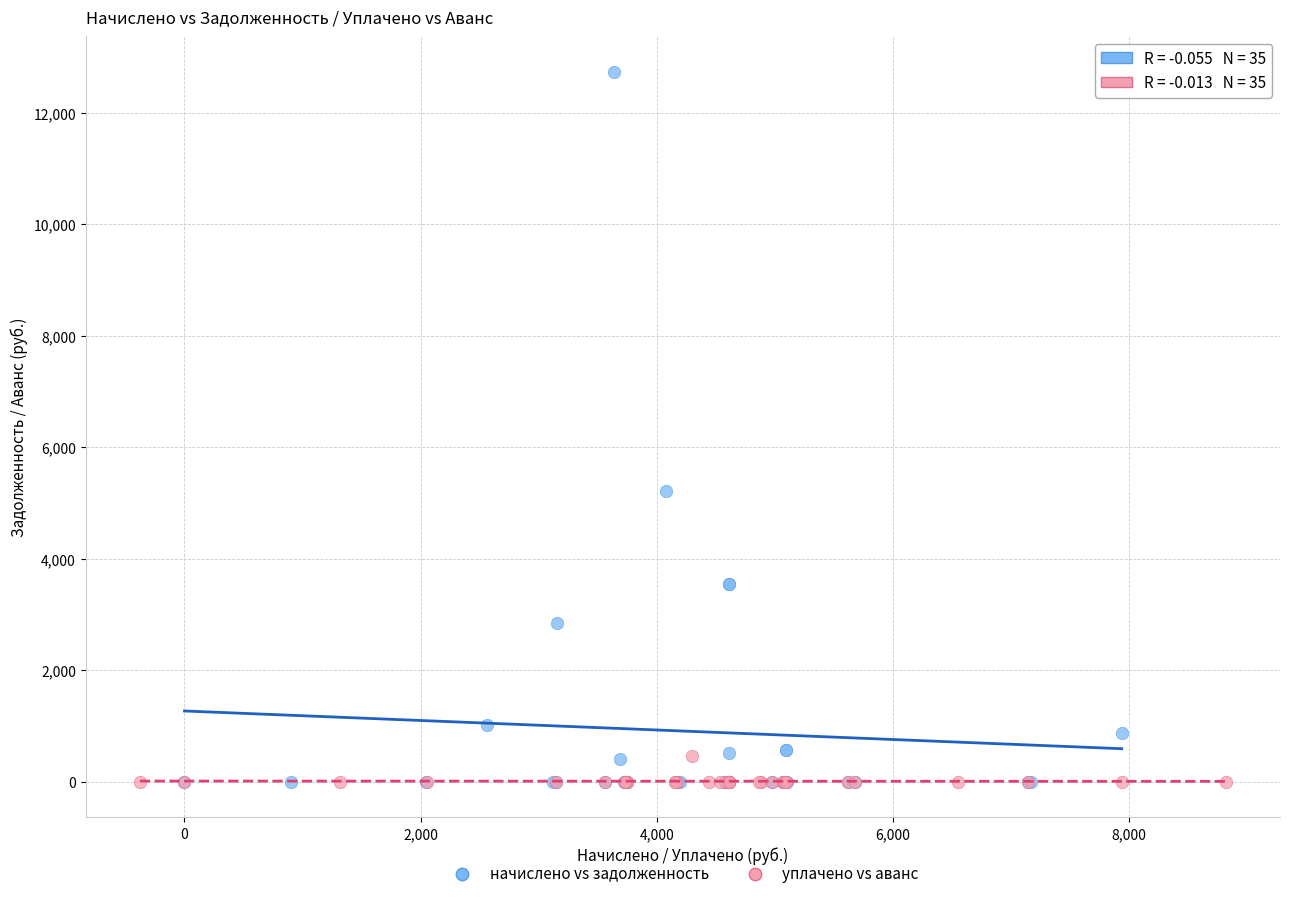

Which series has the largest Y range (max minus min)?

начислено vs задолженность